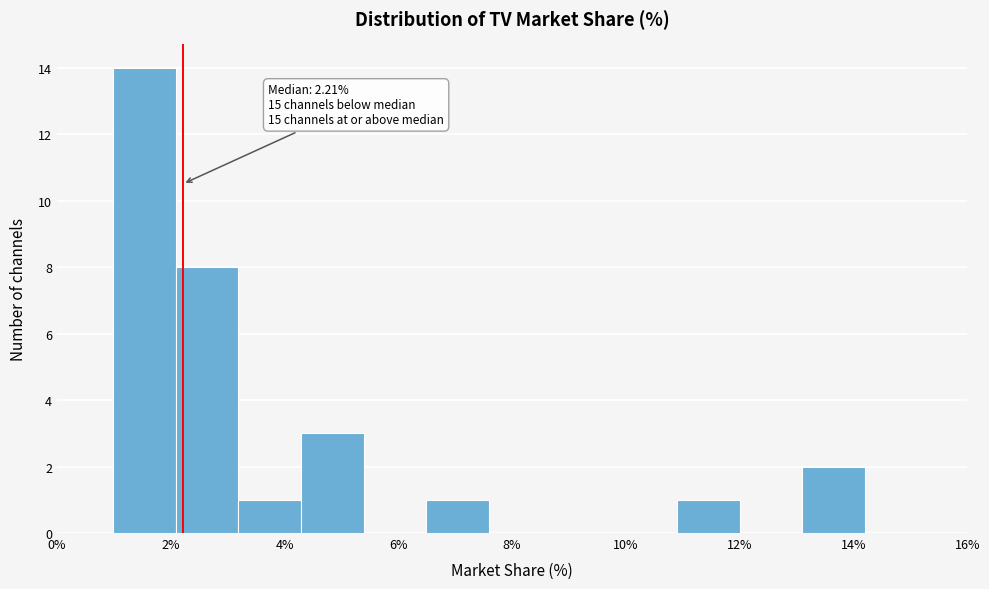

Over which range of the x-axis is the bar tallest?

1.0 to 2.0